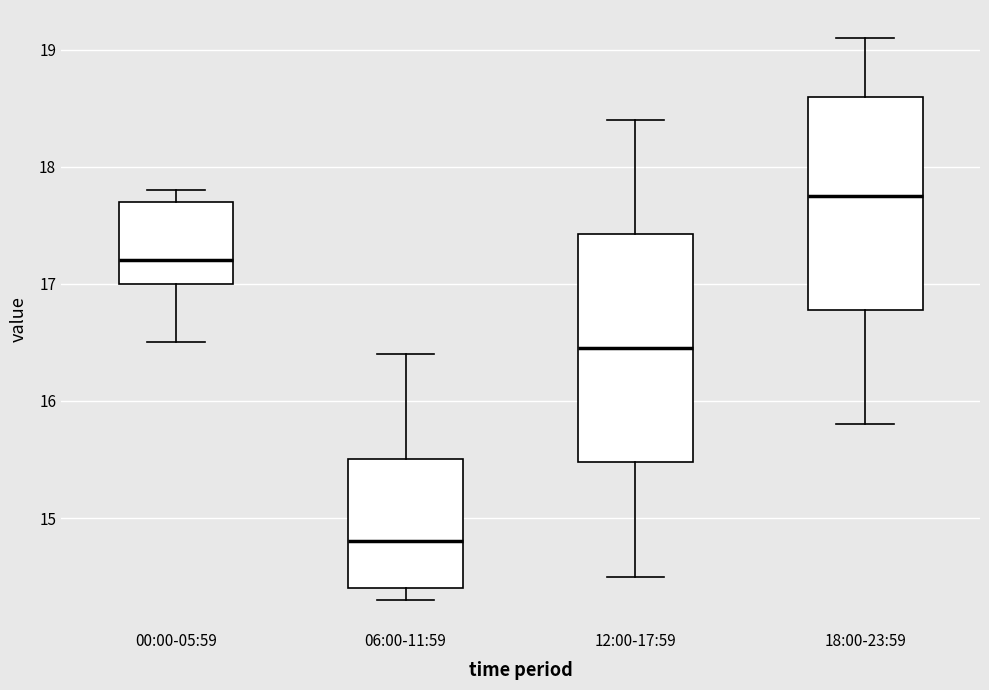

Comparing the boxes themselves (not the whiskers), which one is the tallest?

12:00-17:59